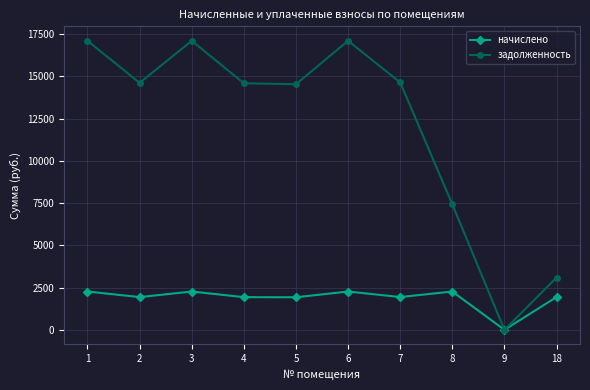

Is the value of задолженность at 5 greater than the value of начислено at 18?

Yes